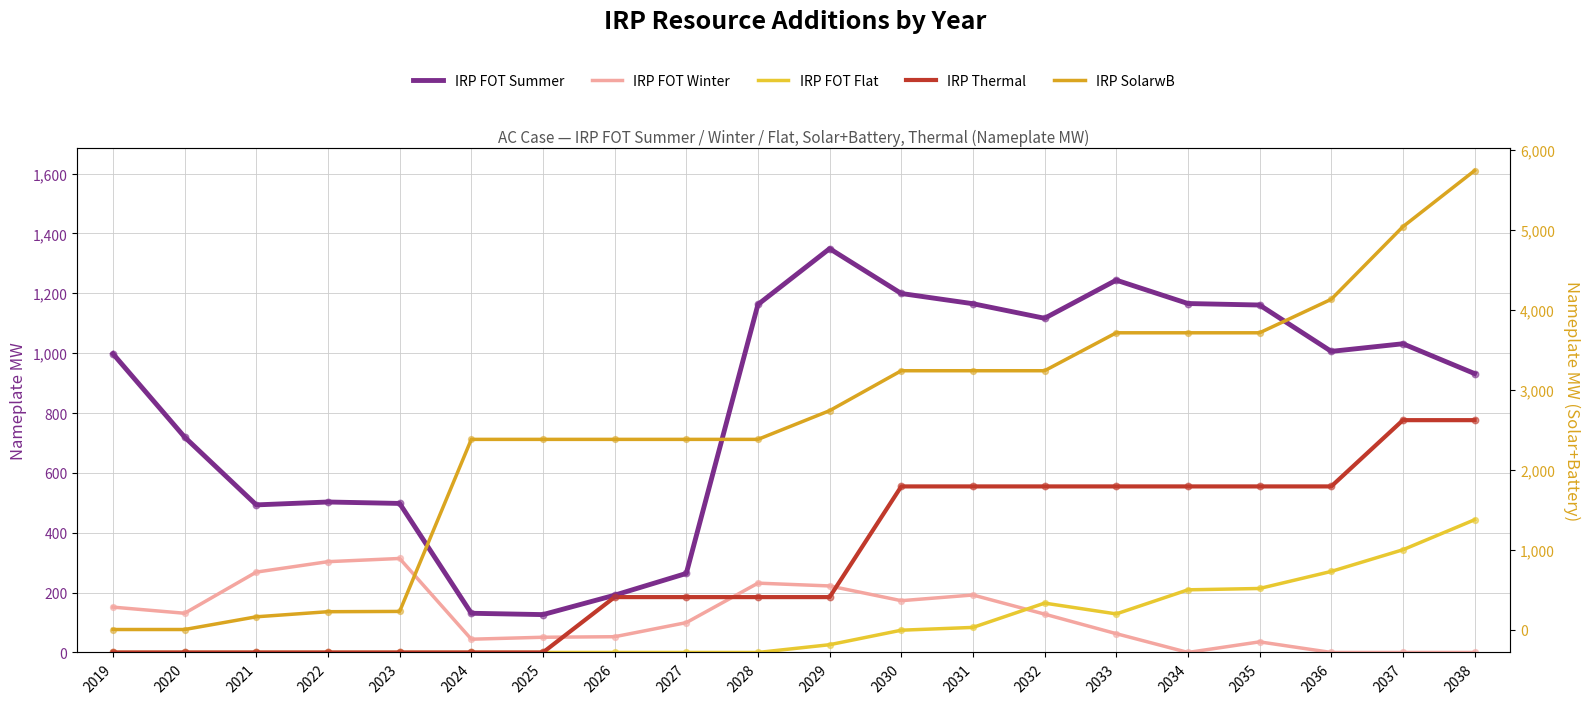

Which series has the widest spread of Y values?

IRP SolarwB